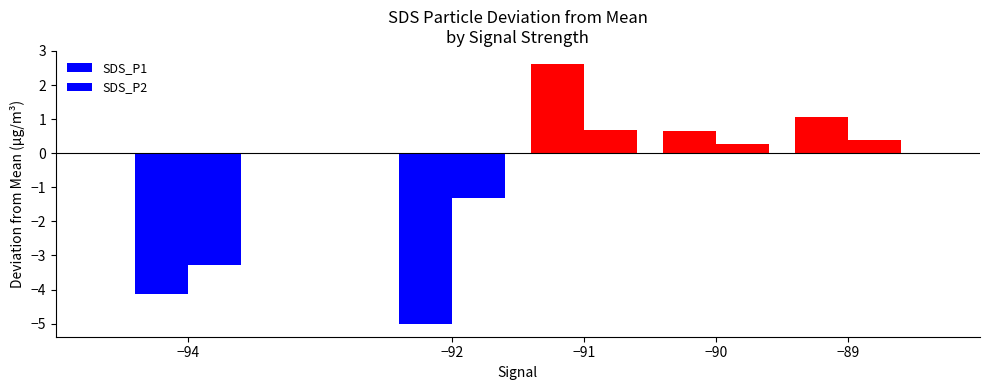

At how many categories does at least one series exceed 0?

3